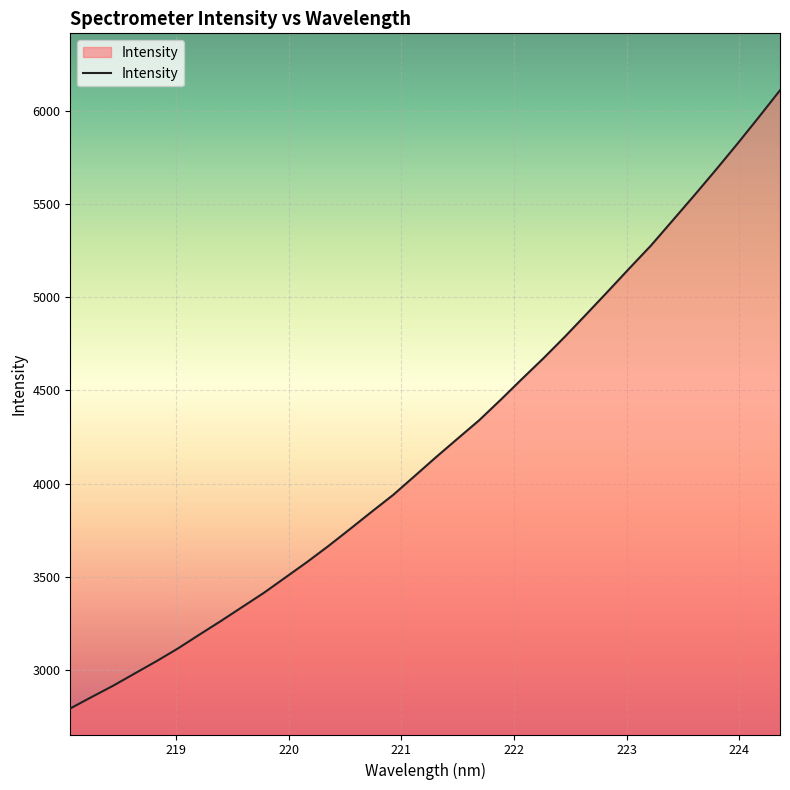

What is the difference between the maximum and minimum values?

3314.0